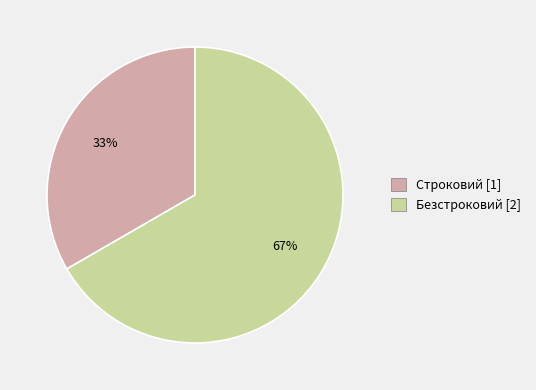

What is the ratio of the value at Безстроковий to the value at Строковий?

2.0